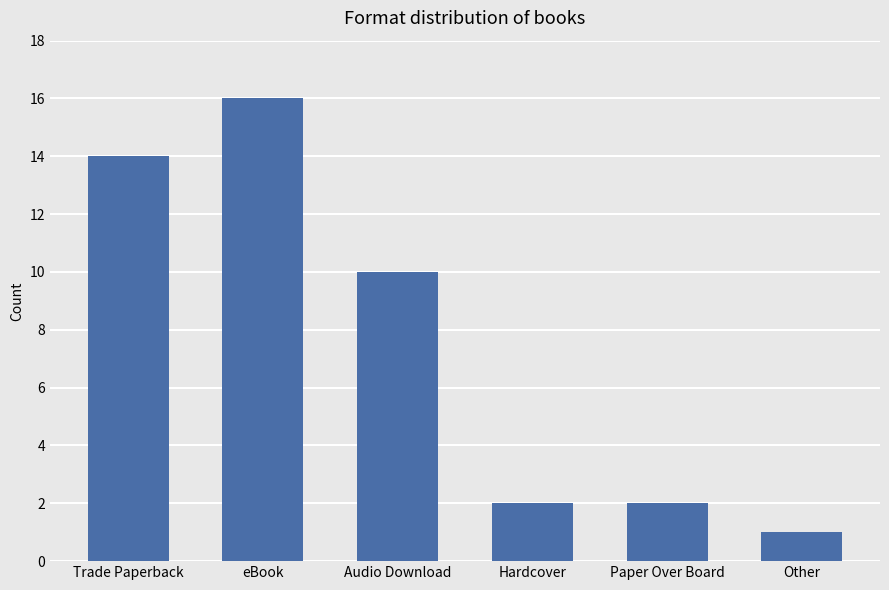

What is the greatest value displayed?

16